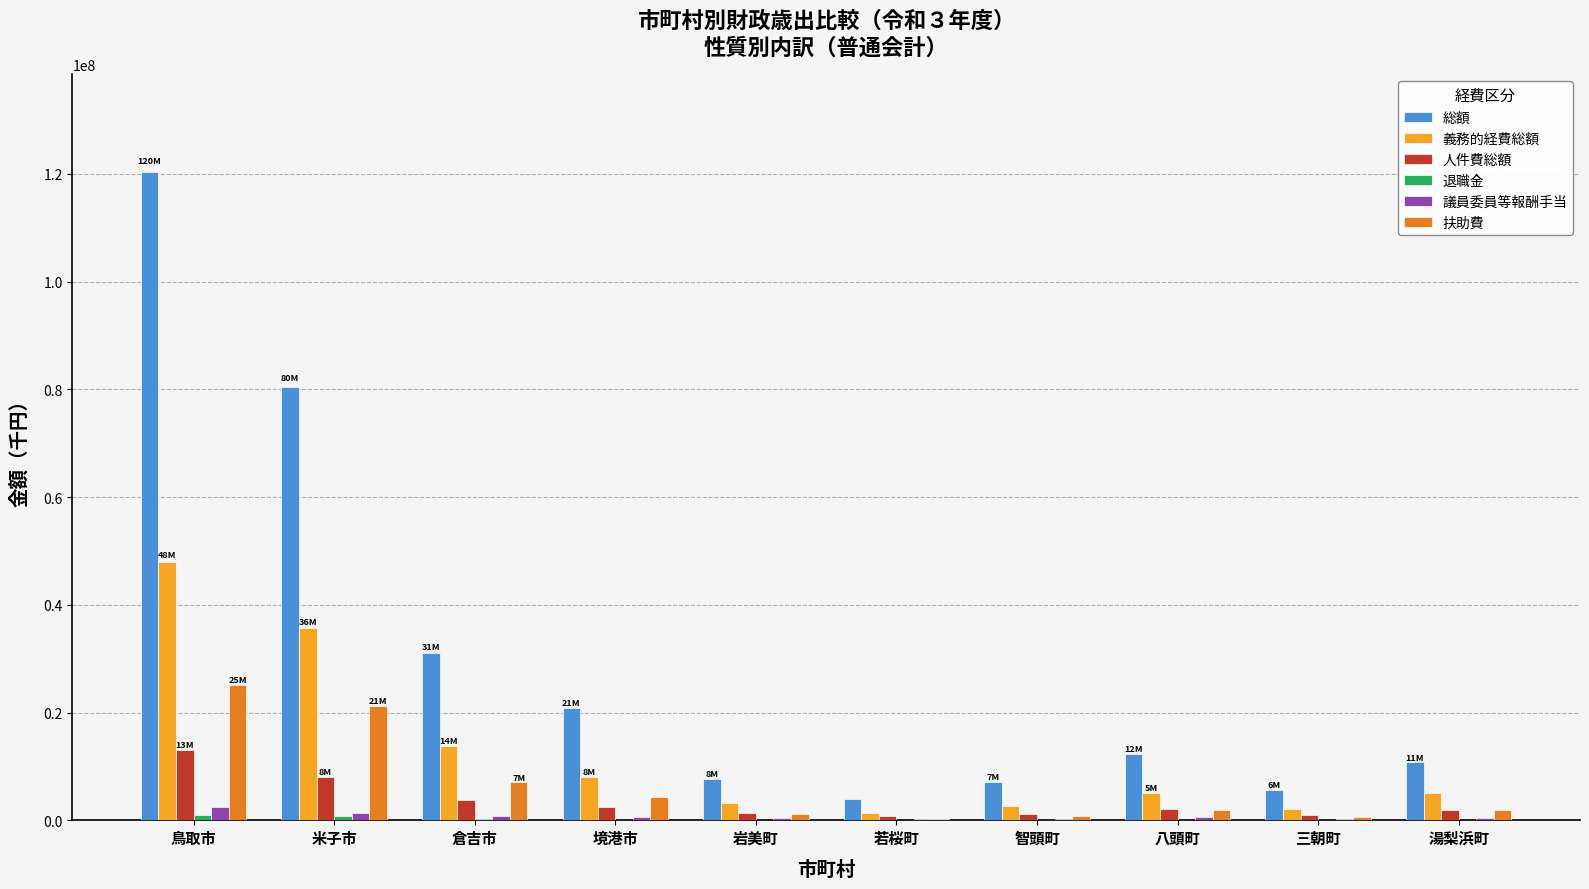

Between 鳥取市 and 八頭町, which series saw the biggest shift?

総額